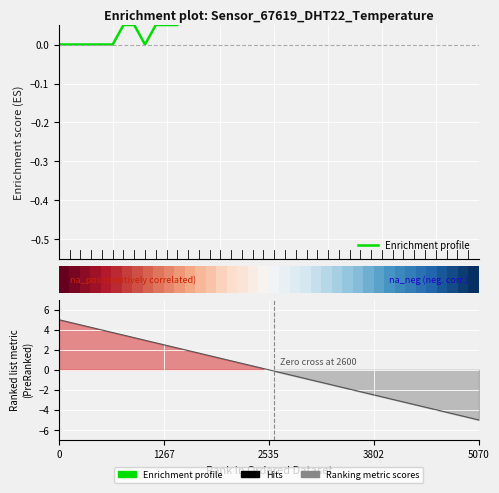

What is the sum of all Enrichment profile values?

8.2